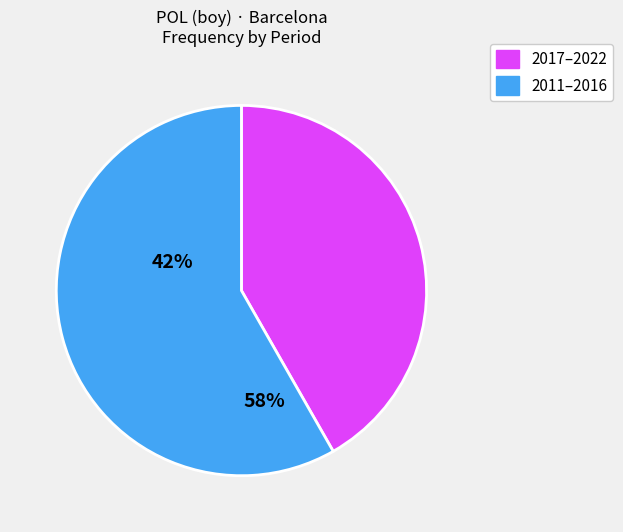

Does any single category account for the majority?

Yes